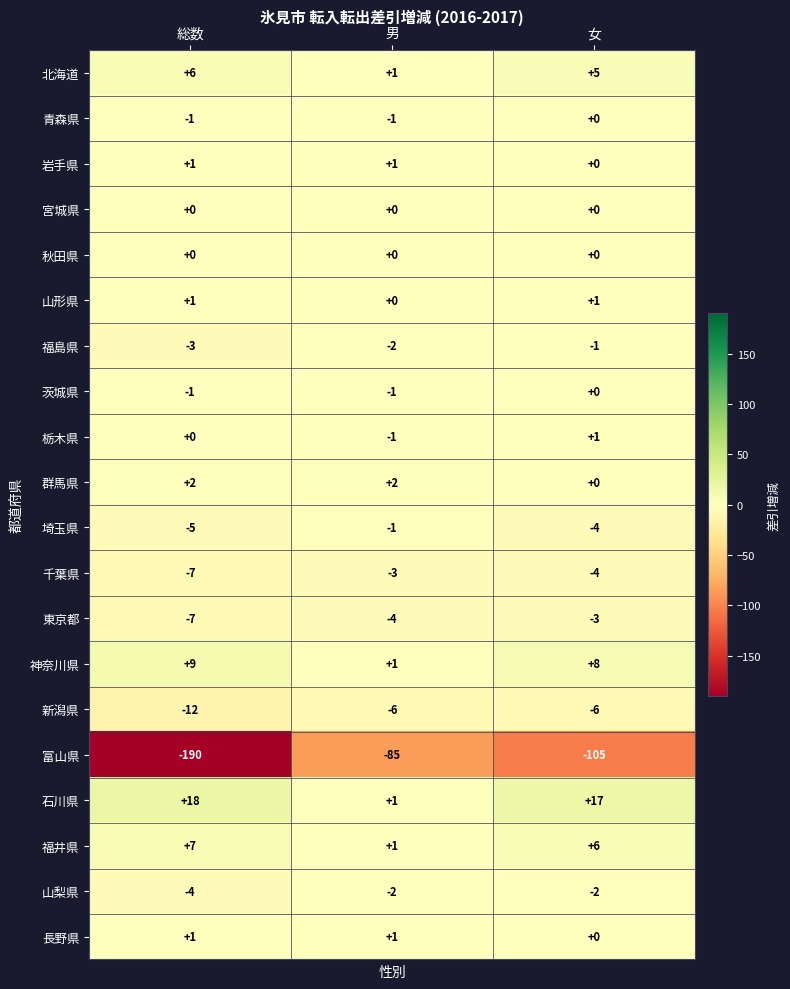

What is the spread (max minus min) of values at 女?

122